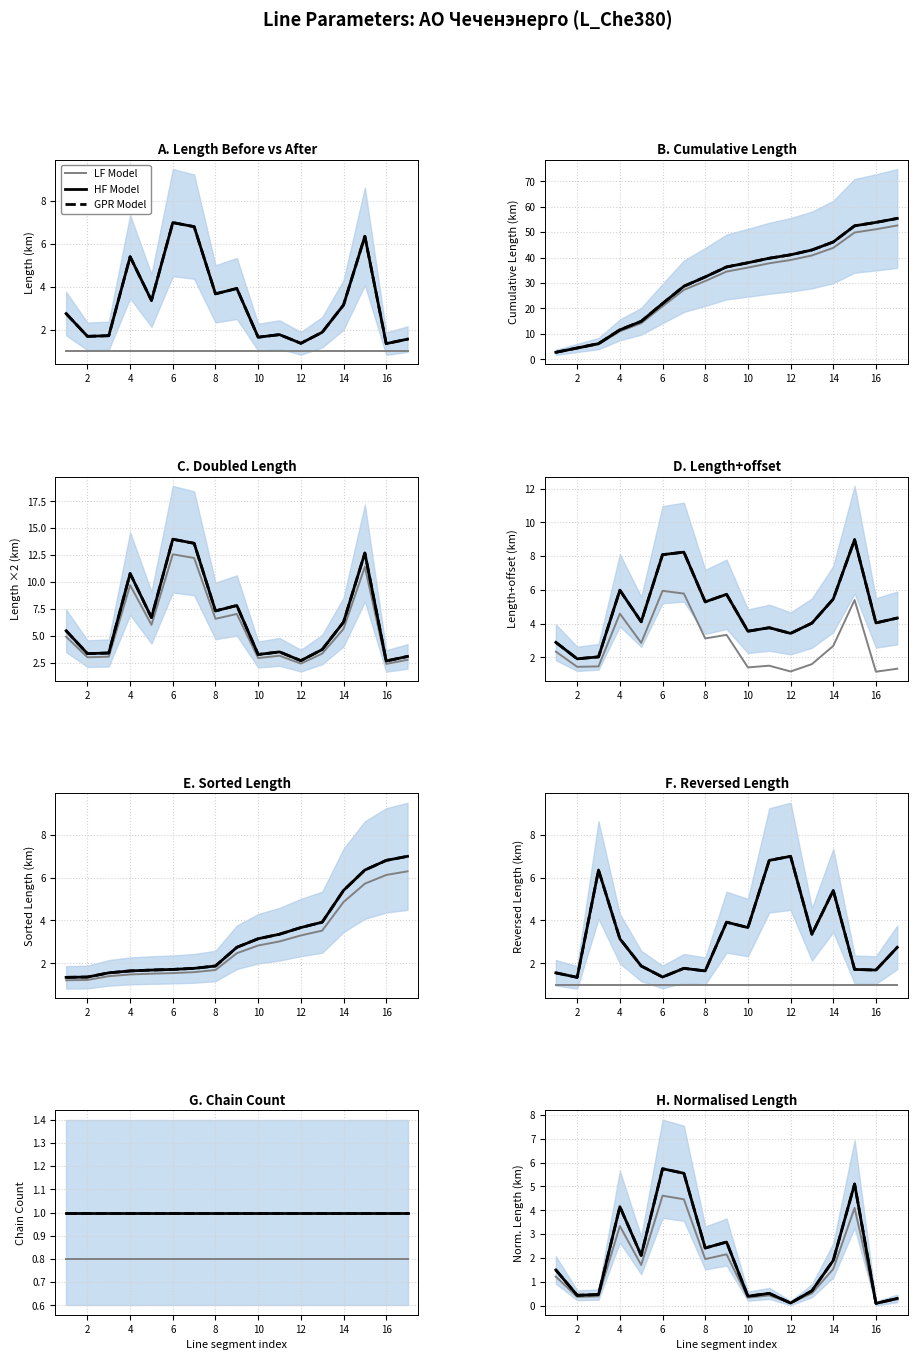

Rank the series by their maximum value, from highest to lowest.

HF Model, GPR Model, LF Model